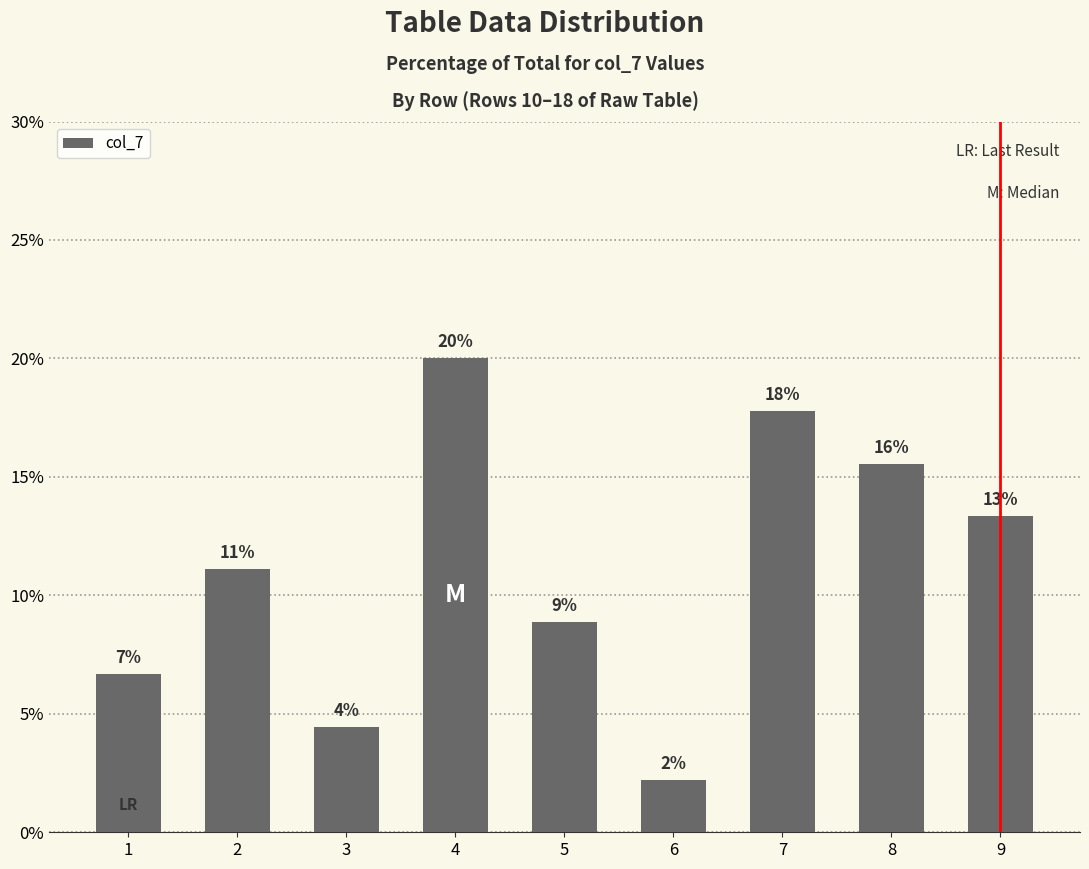

At which label is the value closest to 11?

2